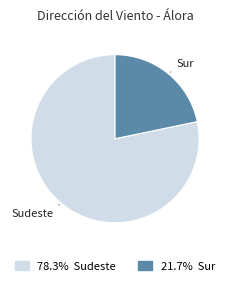

Is the sum of 78.3% Sudeste and 21.7% Sur greater than half?

Yes